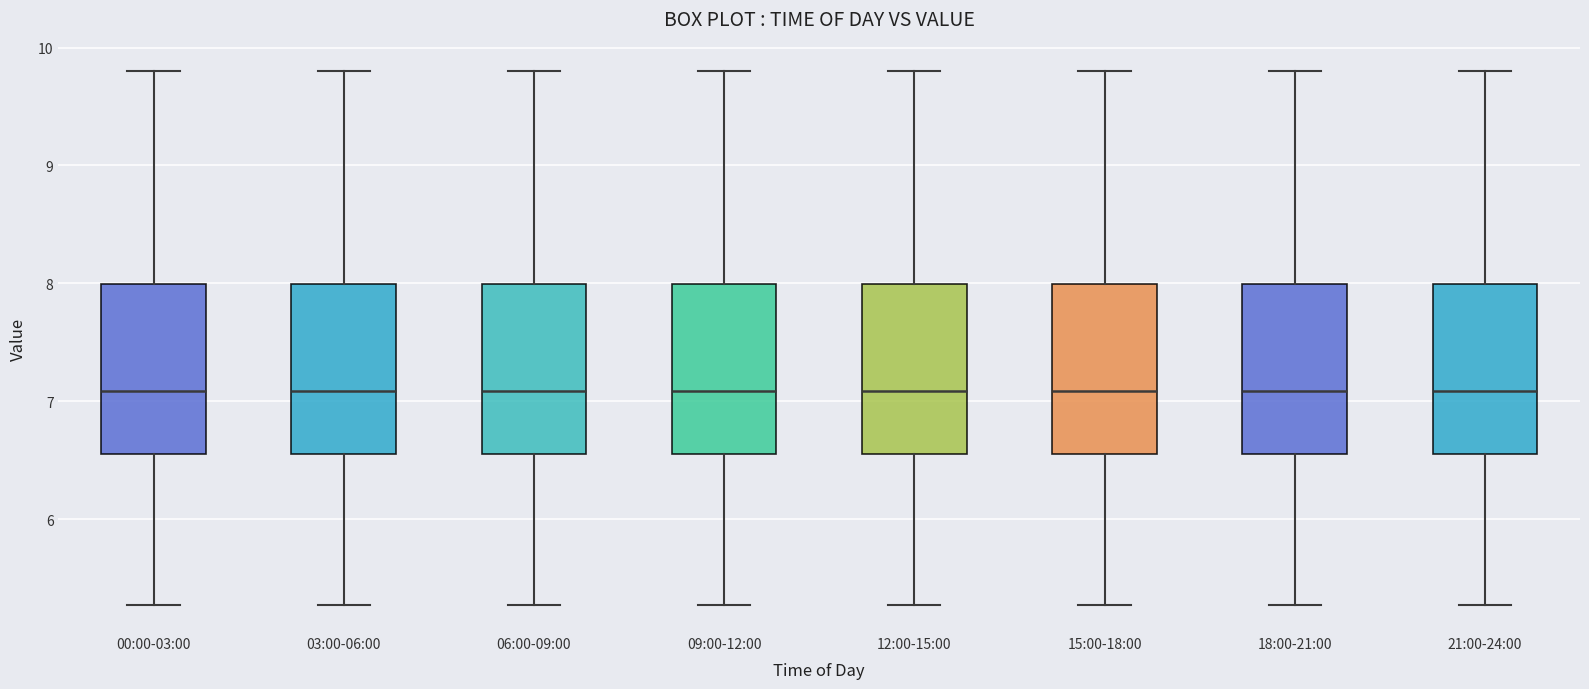

Where is the upper edge of the box for 00:00-03:00 on the y-axis? The values are not printed on the chart, so give them approximately, as read against the axis.

8.0